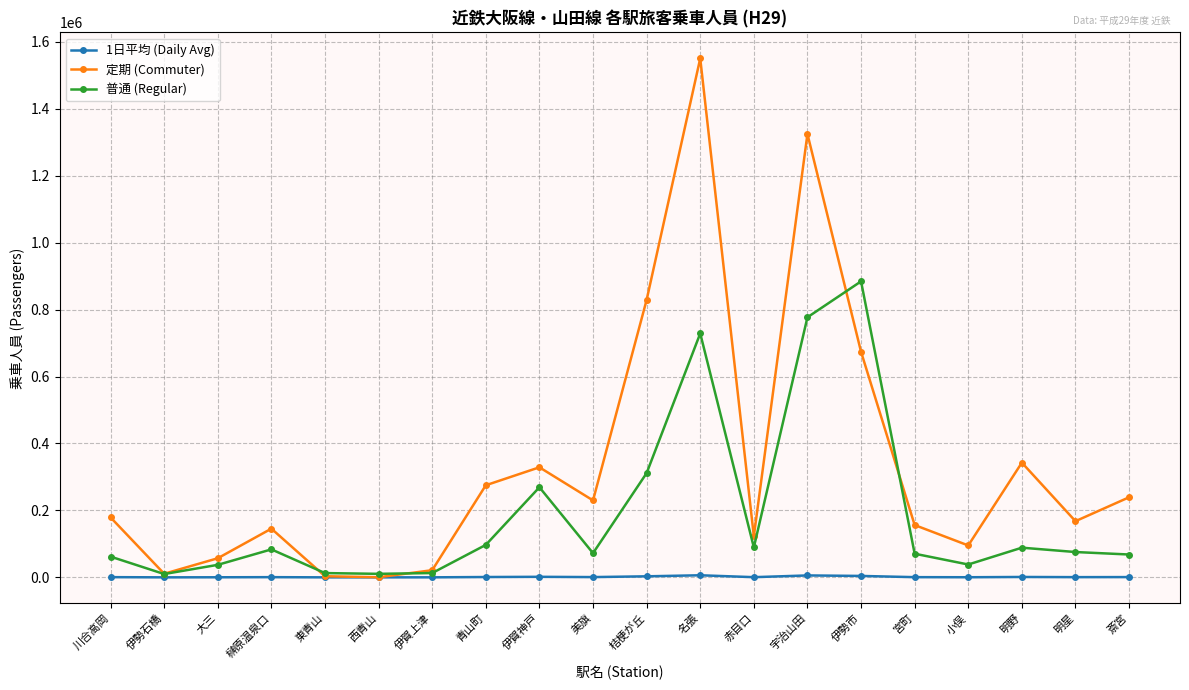

What position from the left is 宮町?

16